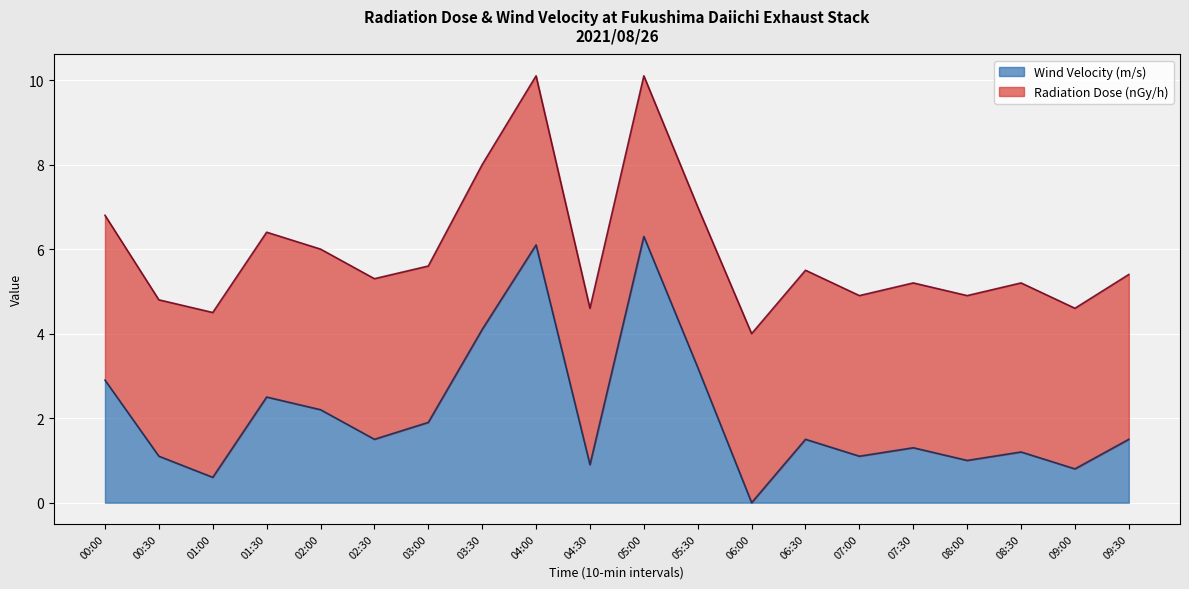

At which label is the value closest to 3?

00:00